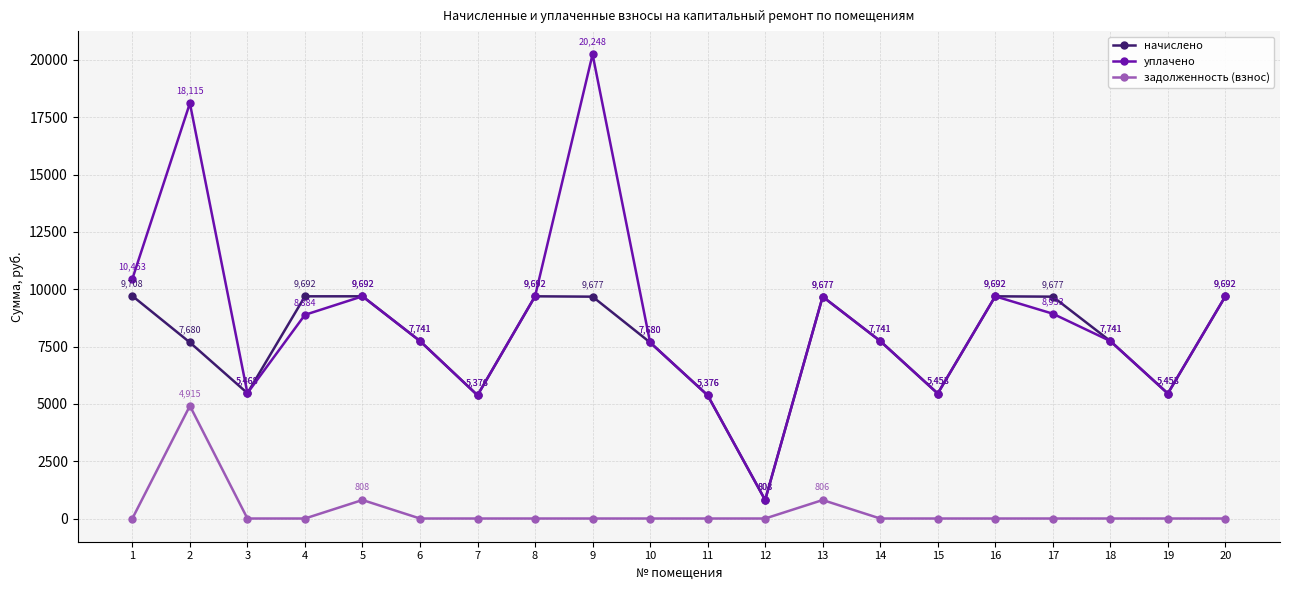

What are all the series names shown in the legend?

начислено, уплачено, задолженность (взнос)